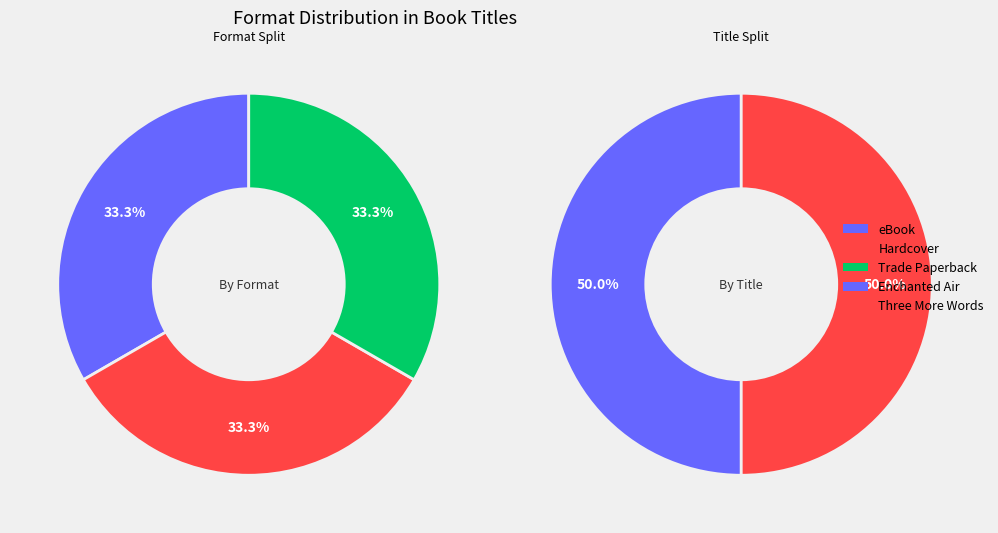

Is it true that Three More Words is 59% of the pie?

False